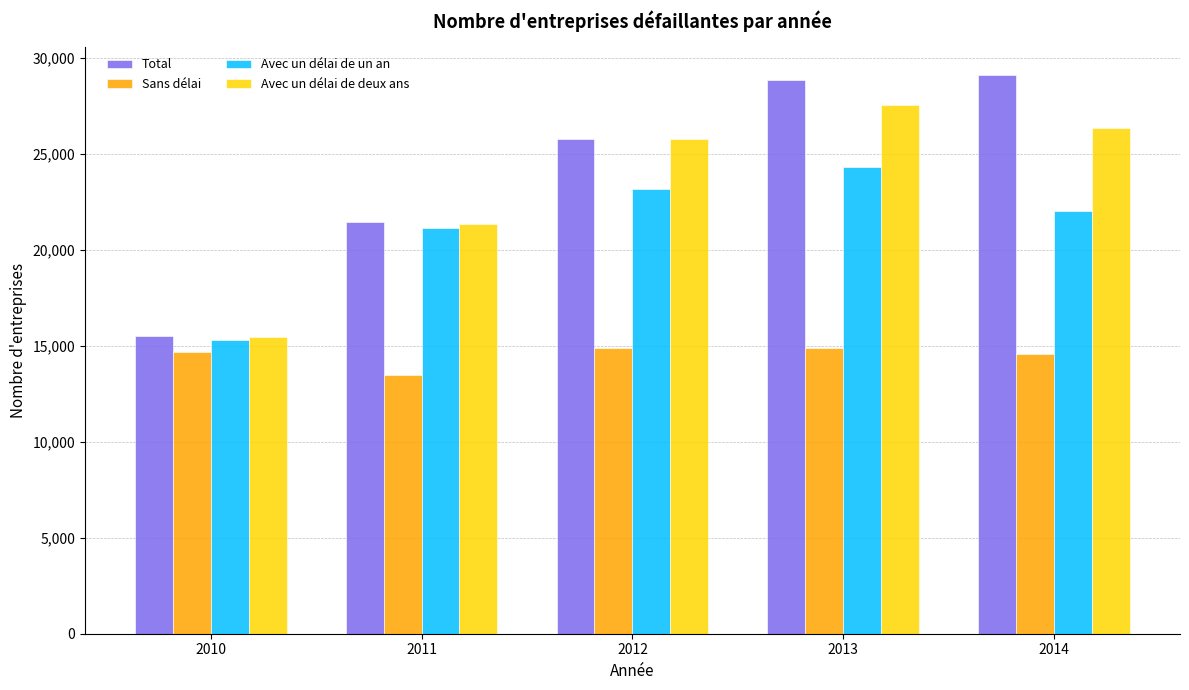

What is the average value of the Total series?

24130